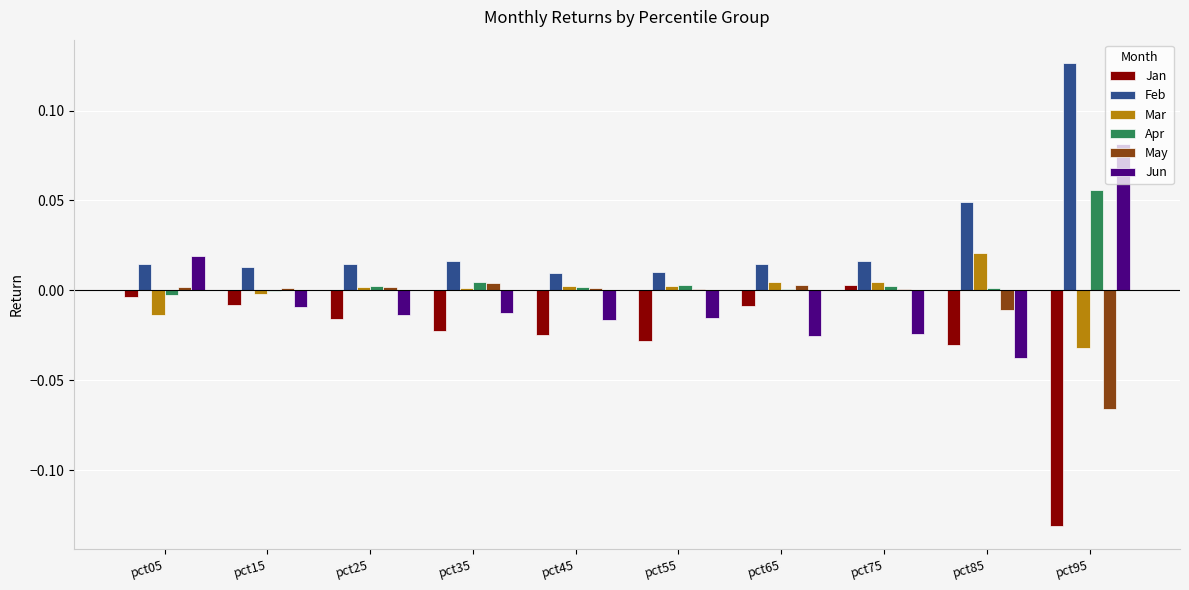

Count the number of data series in this chart.

6